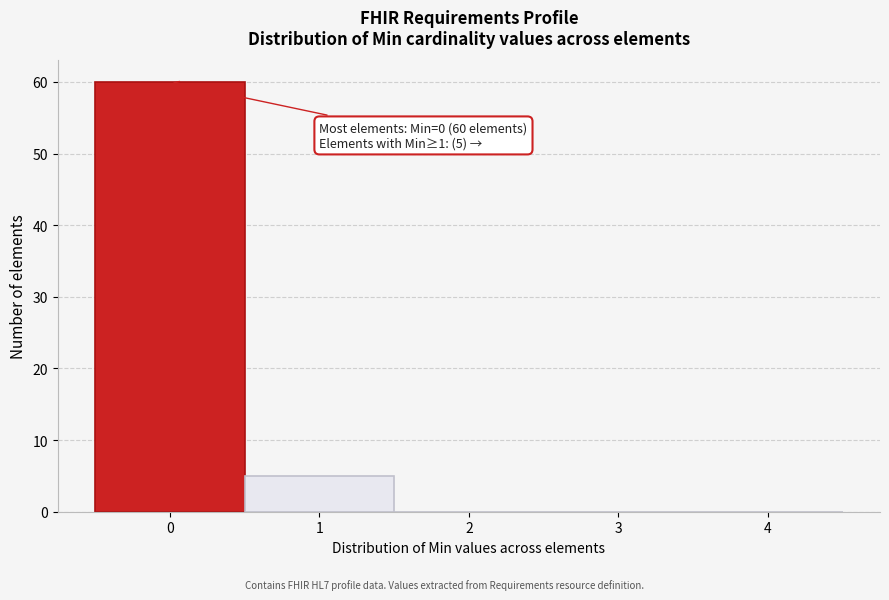

Reading left to right, transcribe all the data shown in this chart.

0=60	1=5	2=0	3=0	4=0